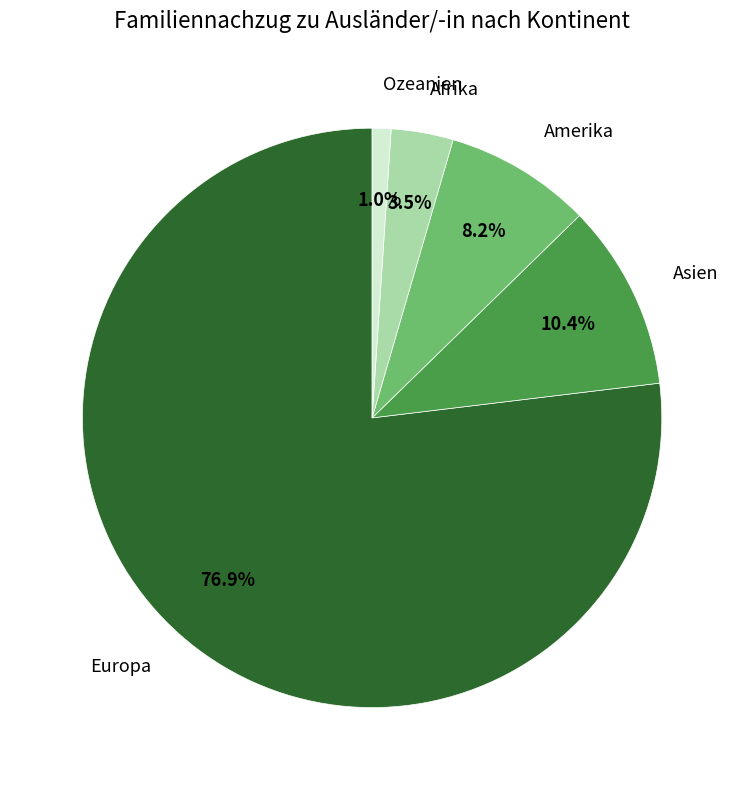

Which has a higher value, Amerika or Ozeanien?

Amerika